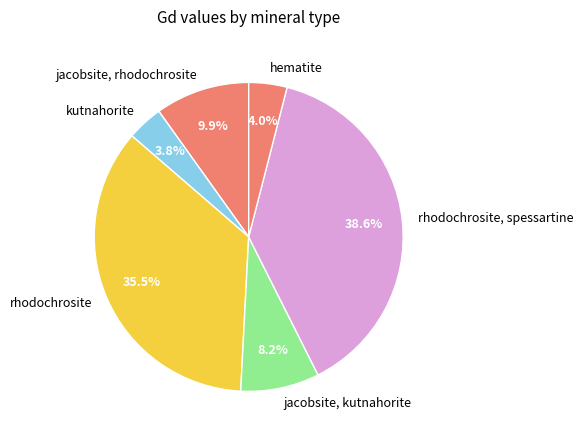

Rank the categories by value from lowest to highest.

kutnahorite, hematite, jacobsite, kutnahorite, jacobsite, rhodochrosite, rhodochrosite, rhodochrosite, spessartine